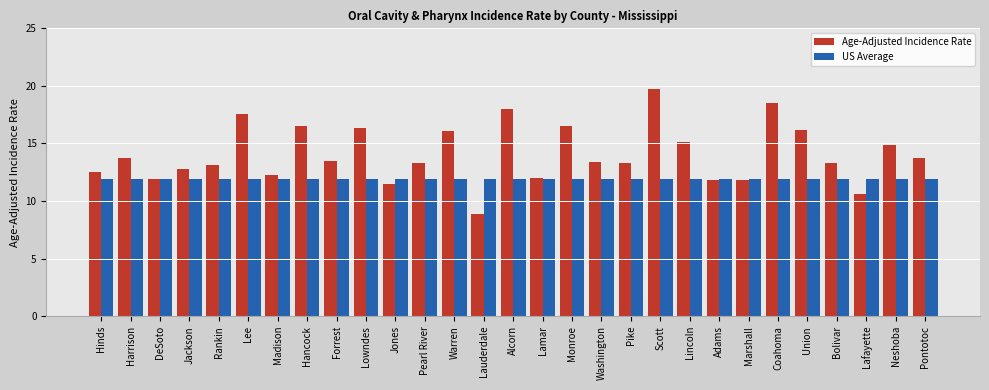

Are the bars grouped side by side (vs. stacked)?

Yes